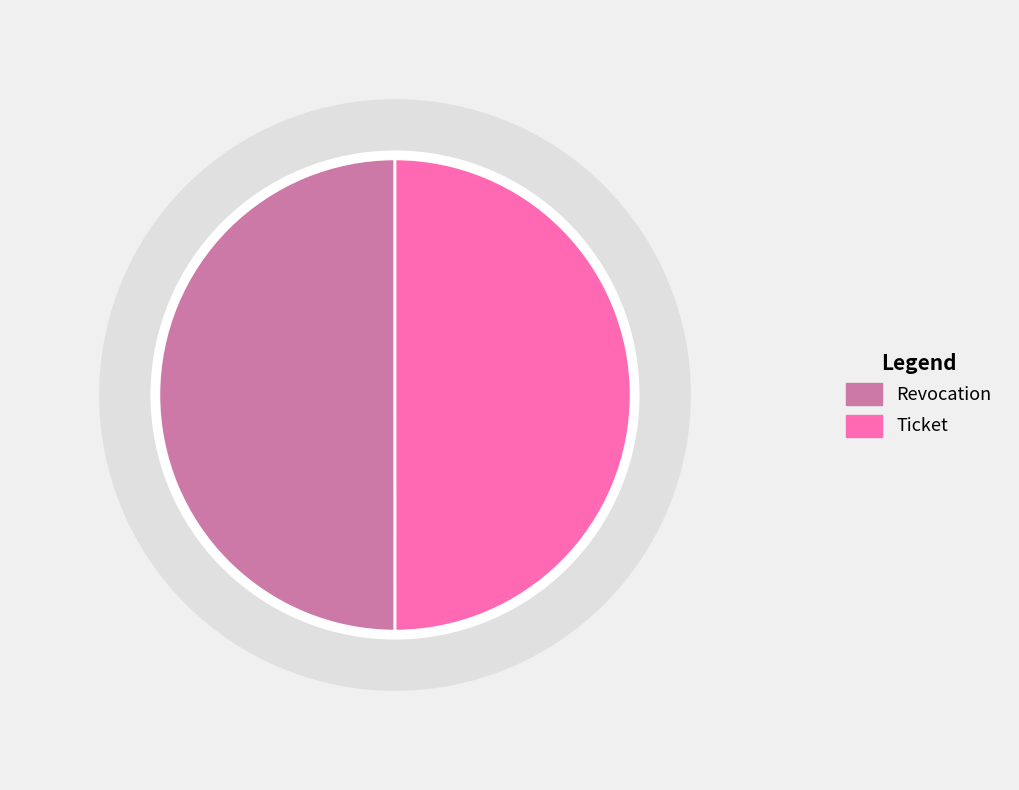

To the nearest percent, what percentage of the pie is Revocation?

50%